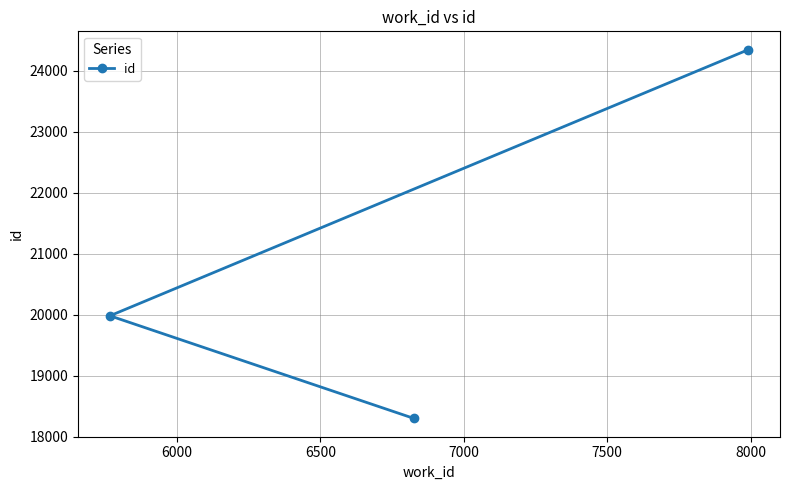

What is the average value?

20875